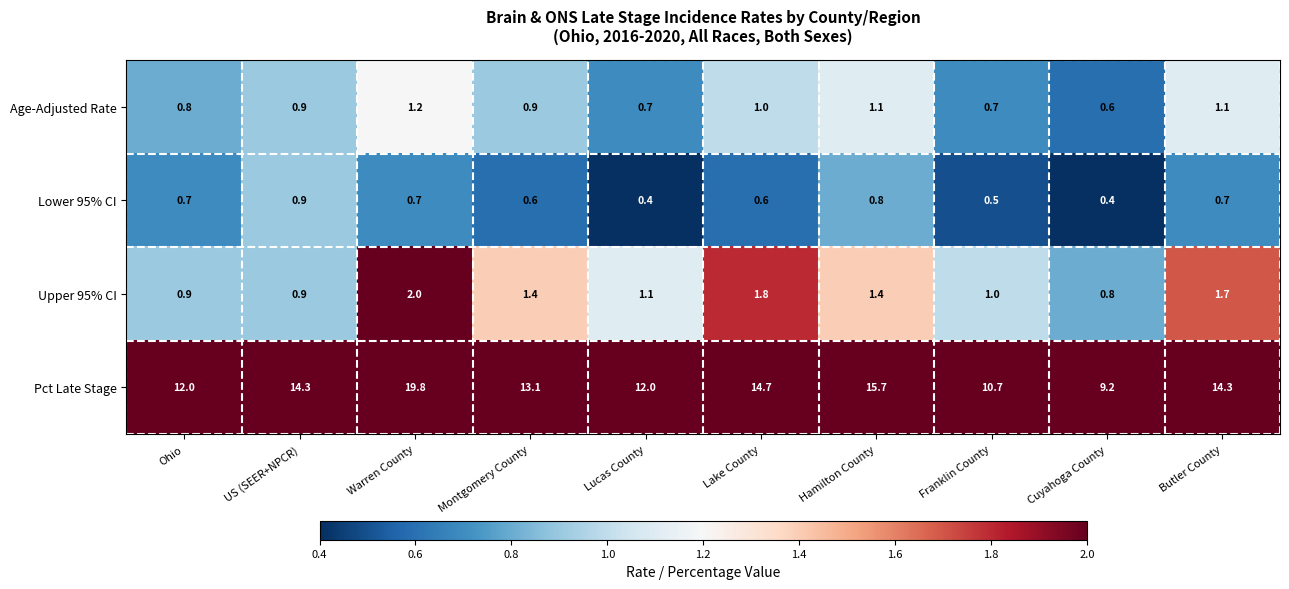

Read the Pct Late Stage value at Warren County.

19.8